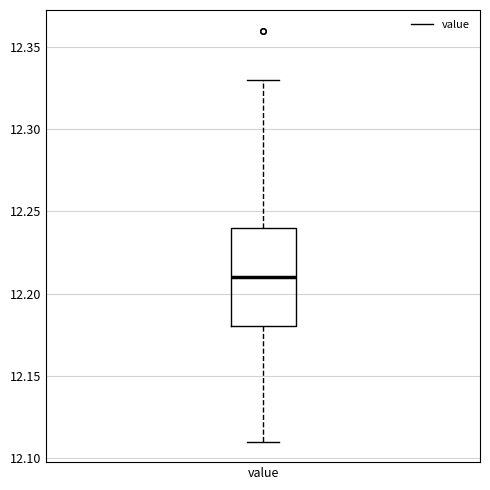

Transcribe this box plot: give where the median line is, the range the box spans, and where the two whiskers end, as read against the y-axis. The values are not printed on the chart, so give them approximately, as read against the axis.

median 12.21, box 12.18 to 12.24, whiskers 12.11 to 12.33